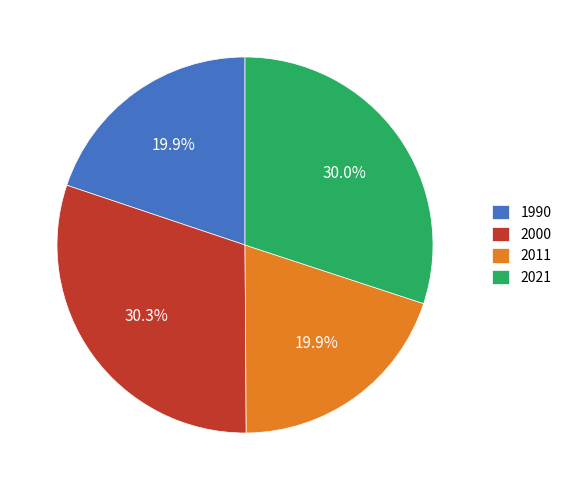

Which has a higher value, 2021 or 1990?

2021